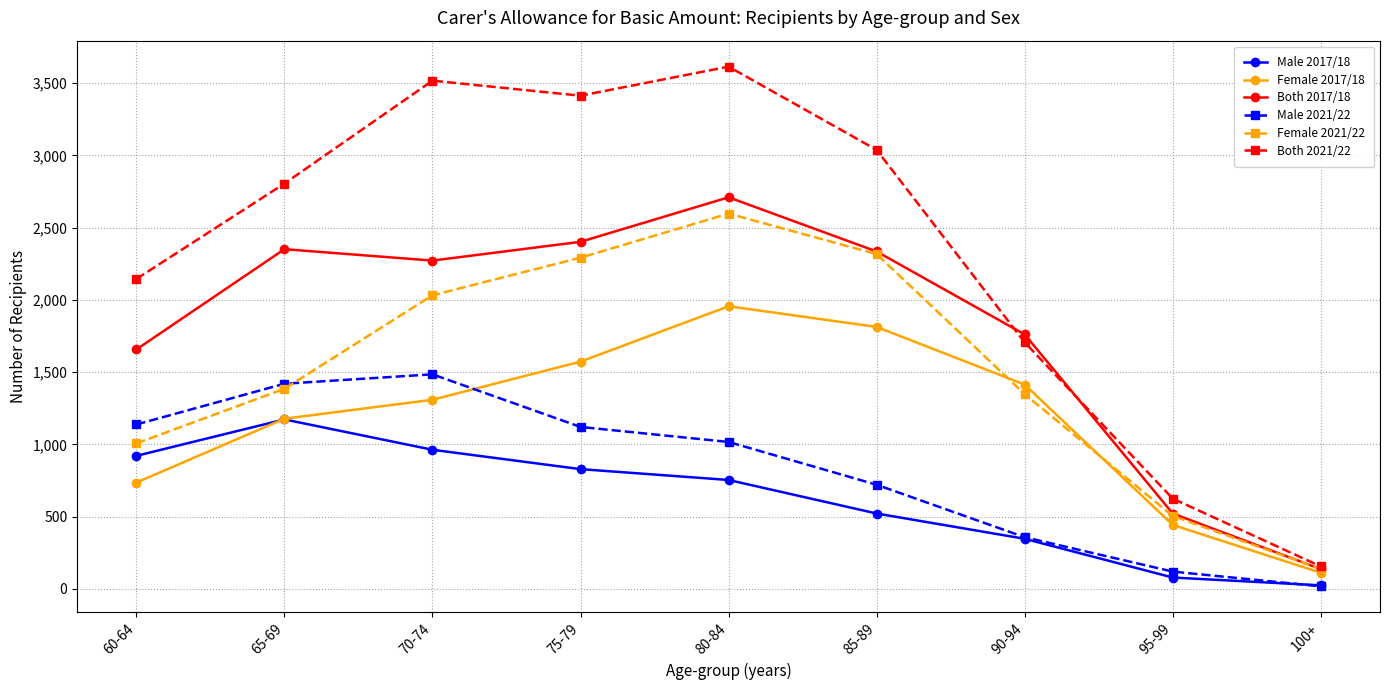

True or false: Female 2017/18 and Male 2017/18 intersect in this chart.

True